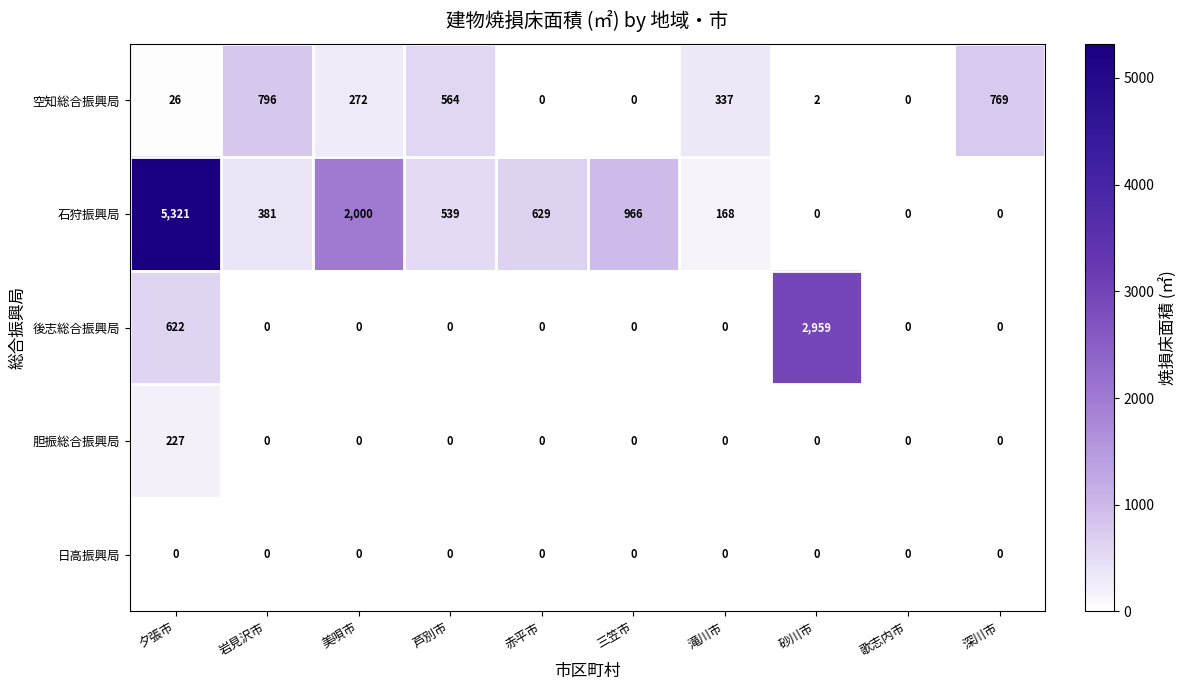

Count the number of data series in this chart.

5